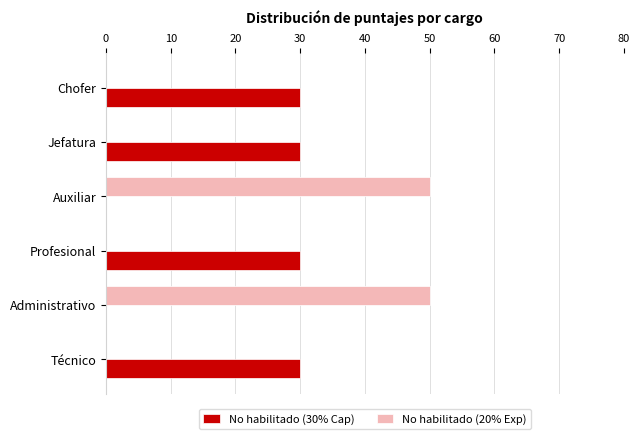

What is the sum of the No habilitado (20% Exp) values at Administrativo and Chofer?

50